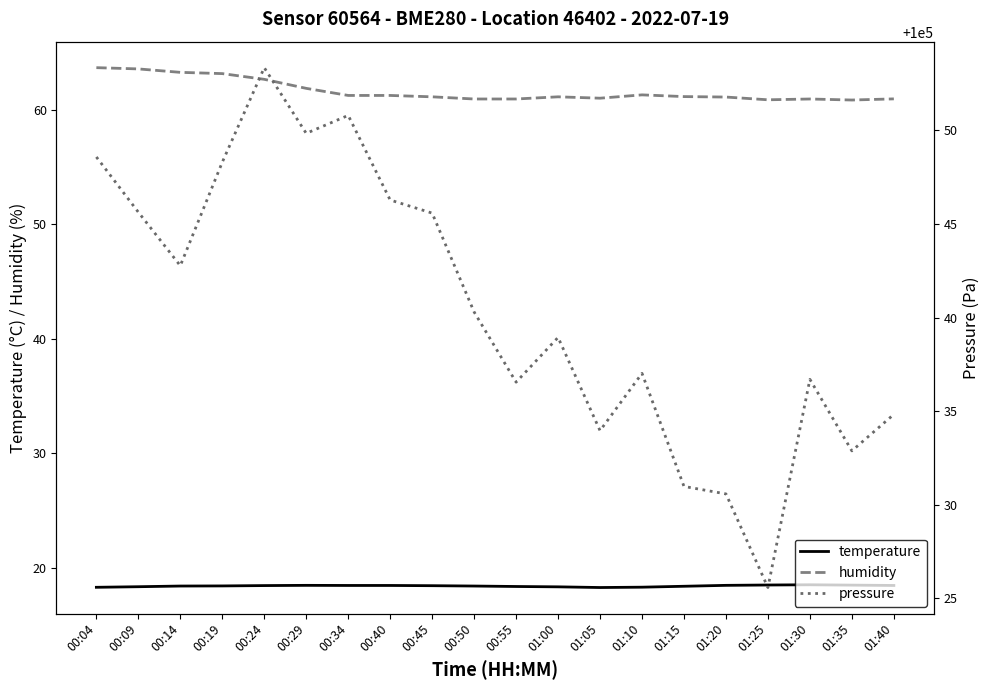

What is the sum of all temperature values?

367.7